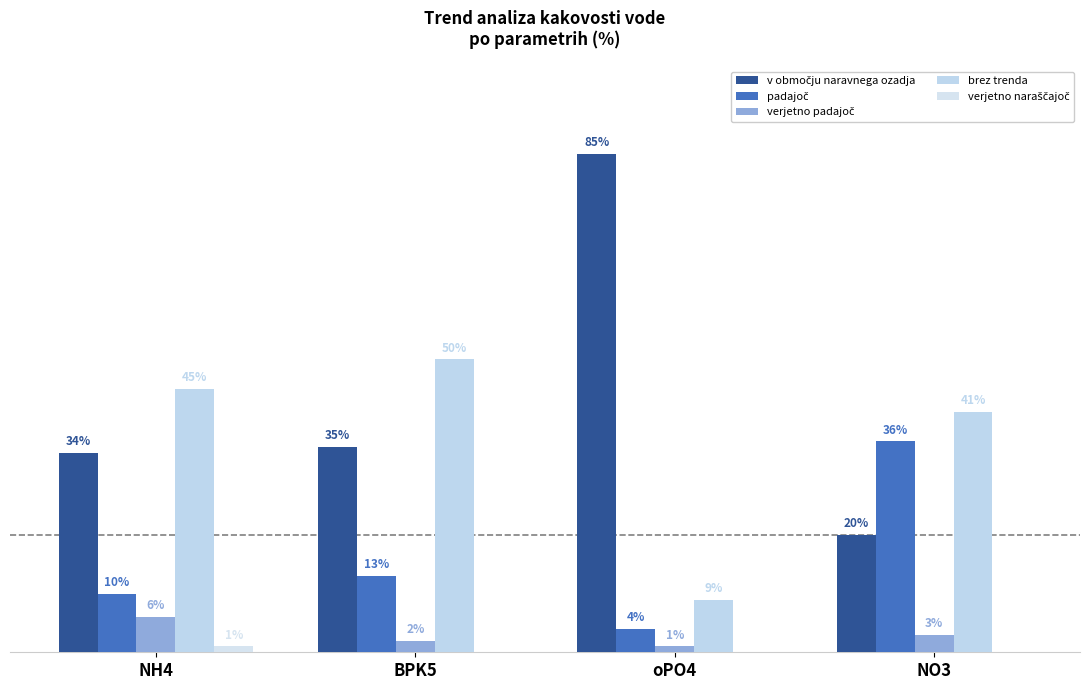

At how many categories does at least one series exceed 72?

1